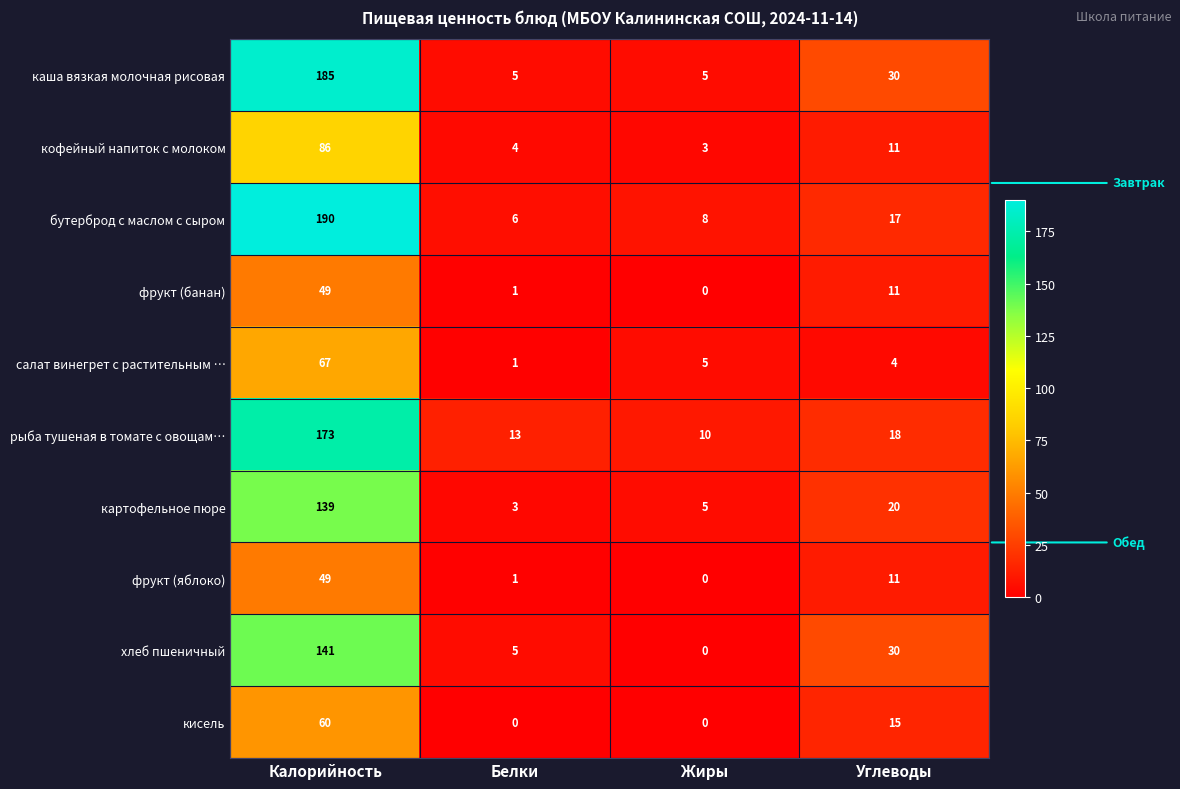

At which label does рыба тушеная в томате с овощам… first exceed 18?

Калорийность